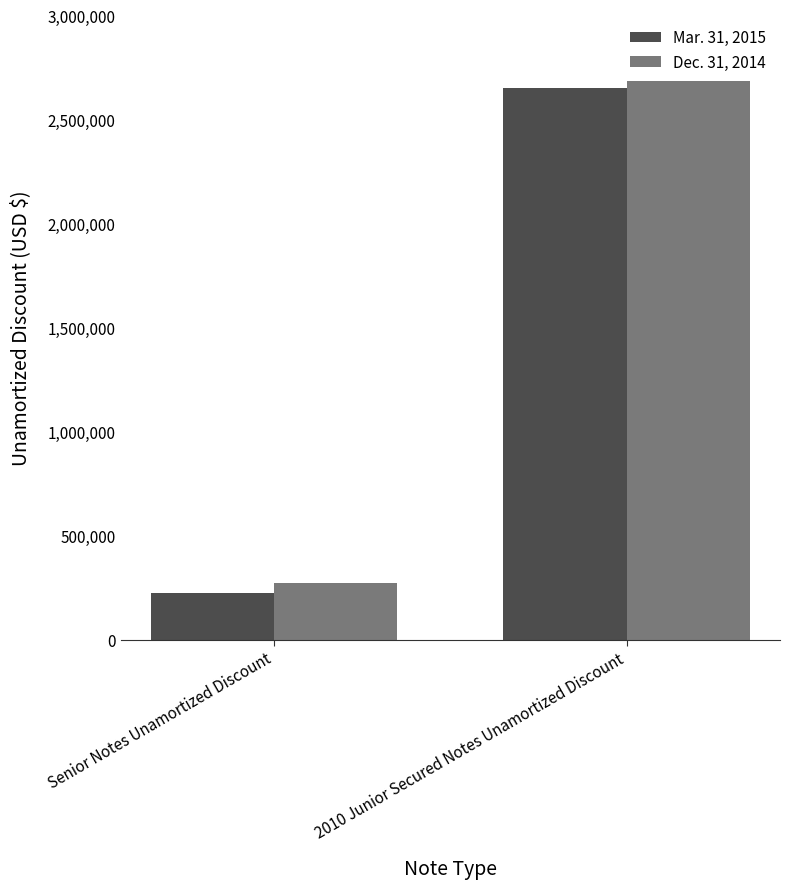

Is it true that Mar. 31, 2015 equals 363116 at Senior Notes Unamortized Discount?

False